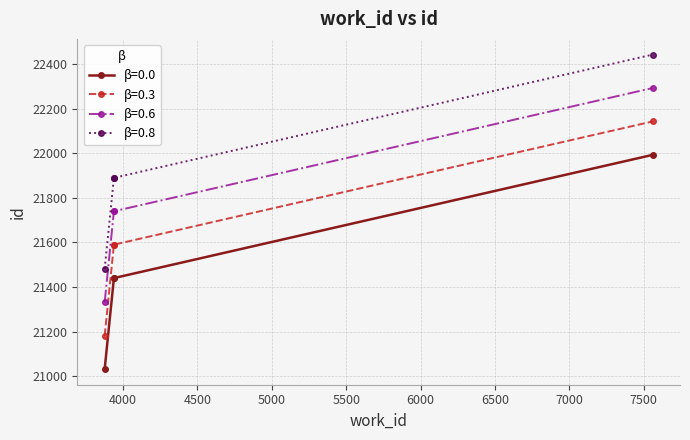

True or false: the data shows 5812 at 3938.

False